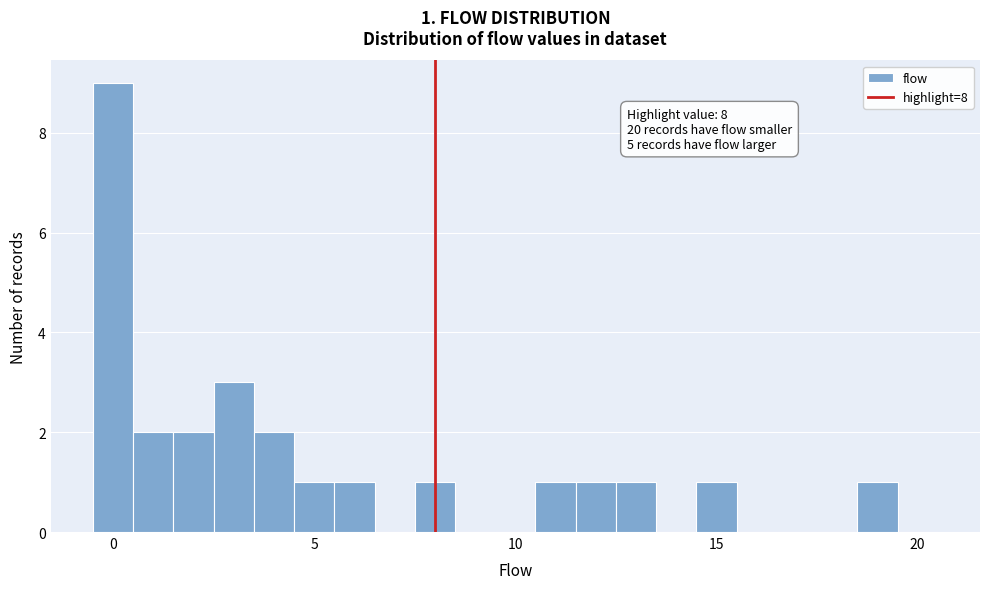

Read against the x-axis, roughly where is the centre of the tallest bar?

0.0